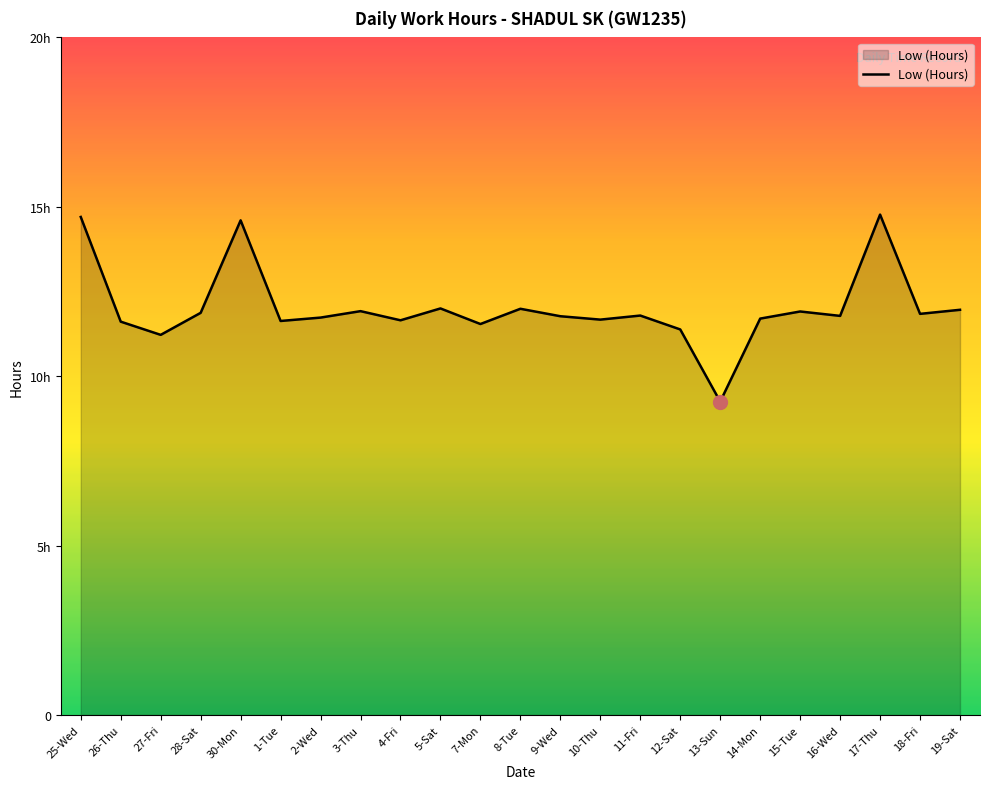

True or false: the data shows 11.7 at 14-Mon.

True